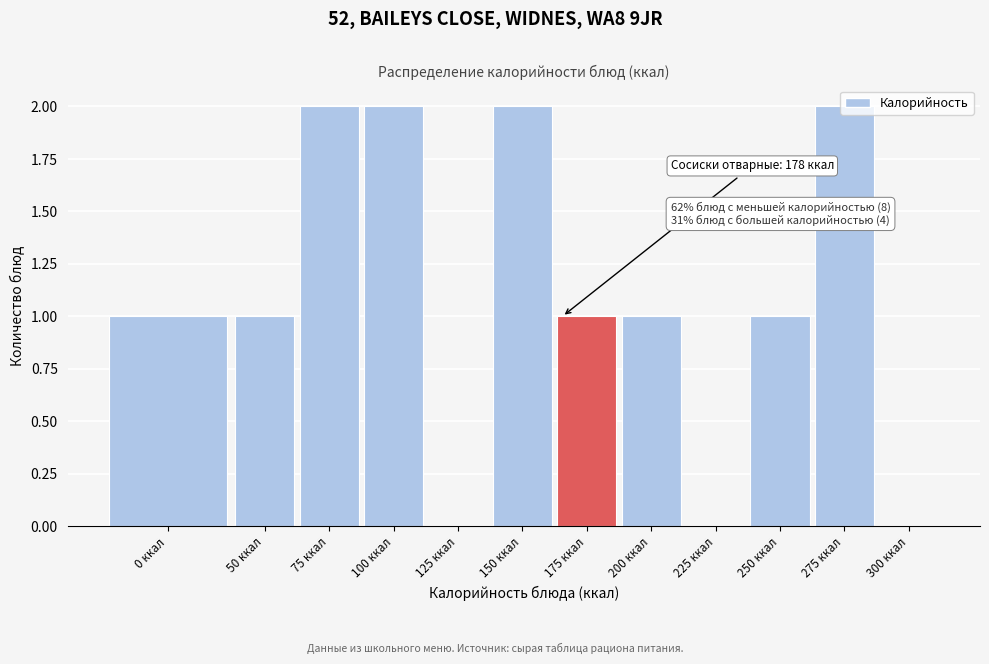

The chart shows a value of 2 at 175 ккал. True or false?

False